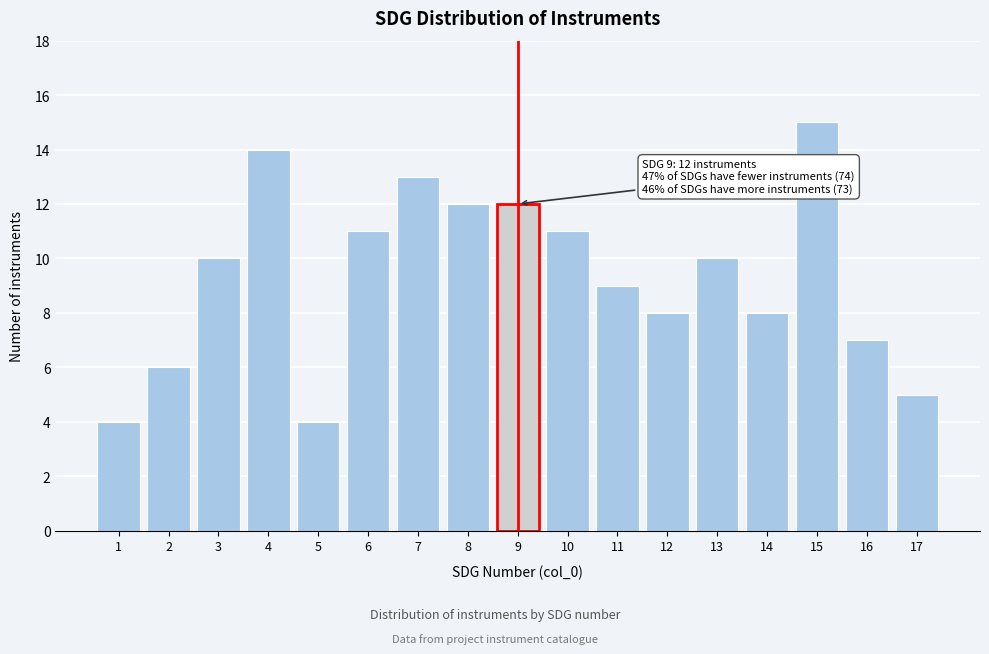

Reading right to left, transcribe all the data shown in this chart.

17=5	16=7	15=15	14=8	13=10	12=8	11=9	10=11	9=12	8=12	7=13	6=11	5=4	4=14	3=10	2=6	1=4